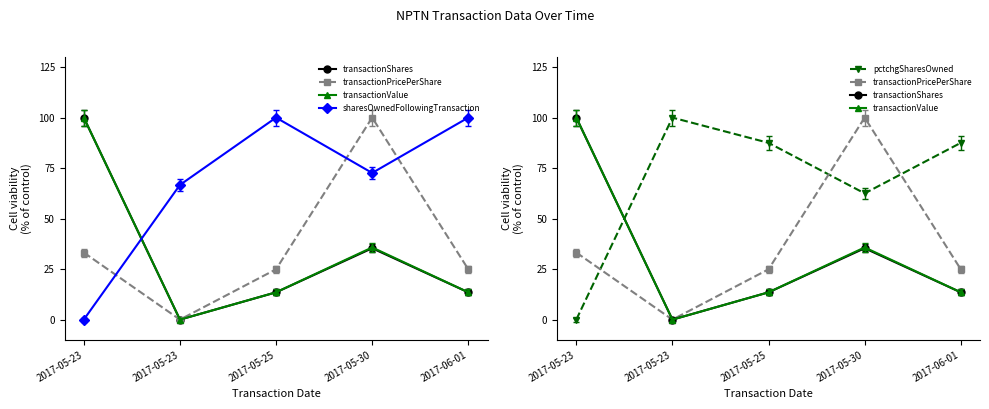

How many data points in sharesOwnedFollowingTransaction are above 72?

3